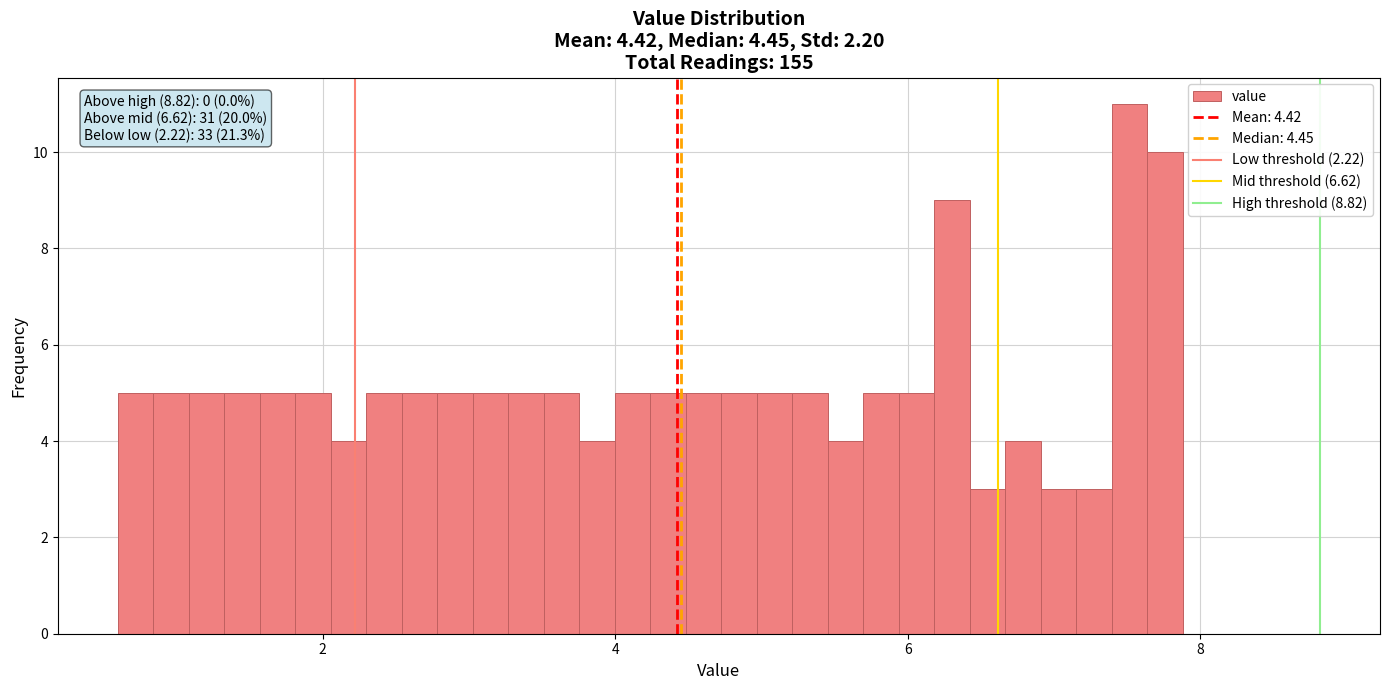

Read against the x-axis, roughly where is the centre of the tallest bar?

7.6